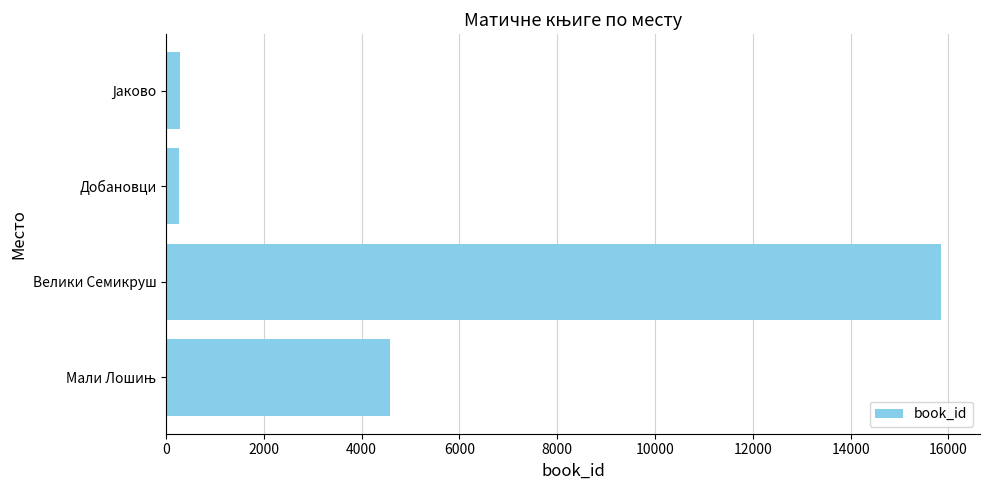

The value at Велики Семикруш is 28279. True or false?

False